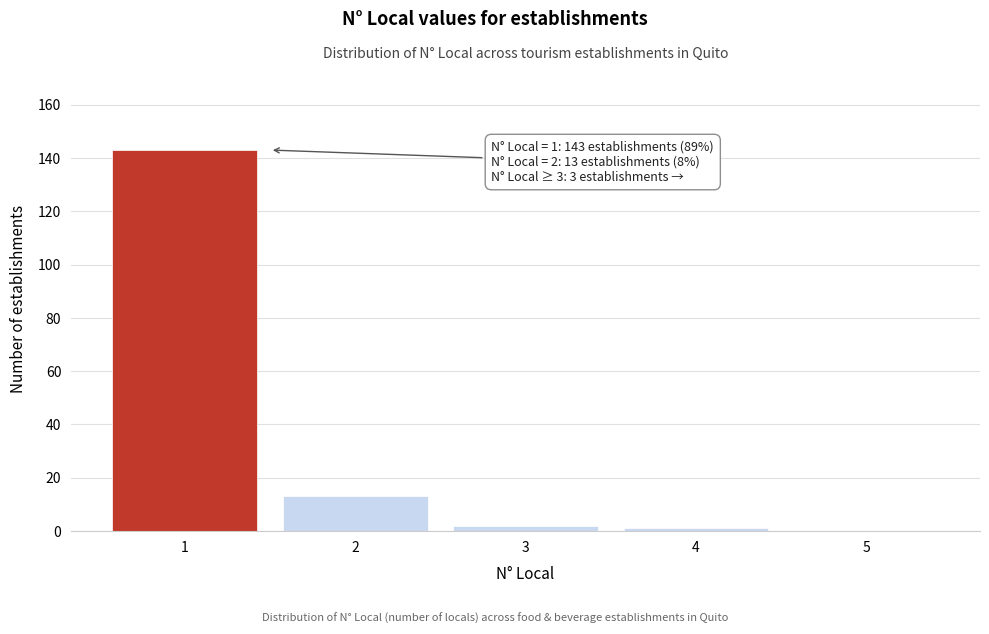

Reading left to right, list all the values displayed in this chart.

1=143	2=13	3=2	4=1	5=0